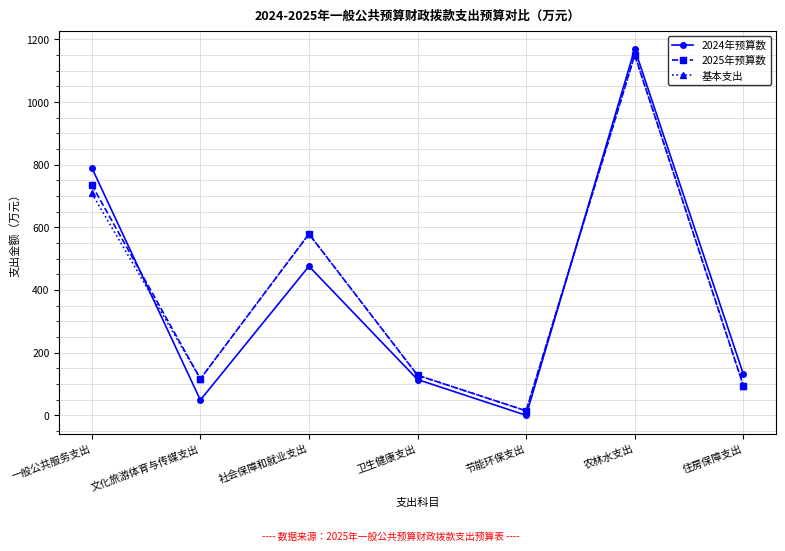

What is the maximum value shown in the chart?

1169.4